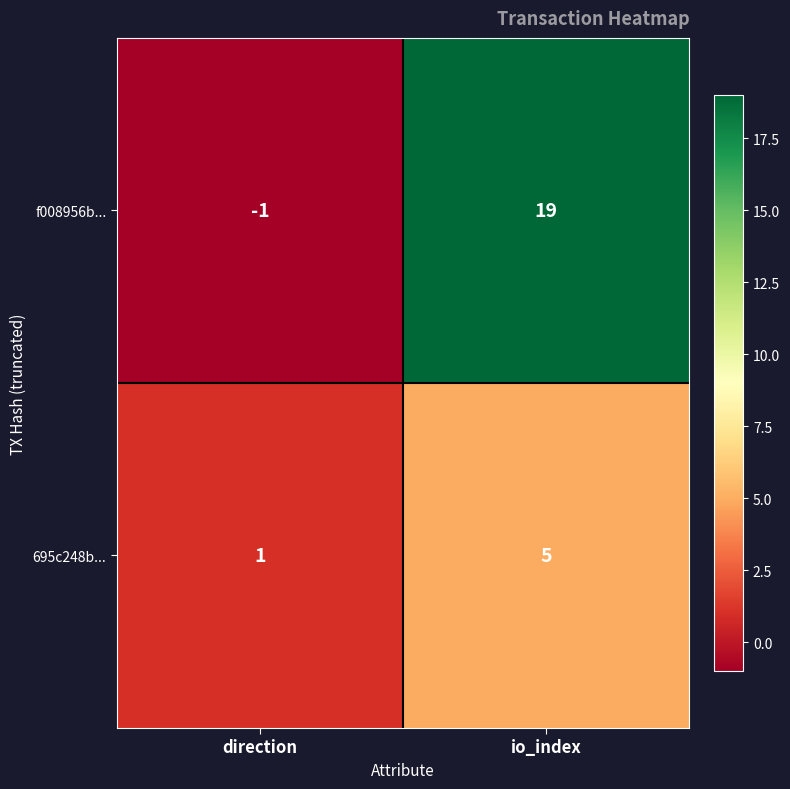

What is the highest value of the f008956b... series?

19